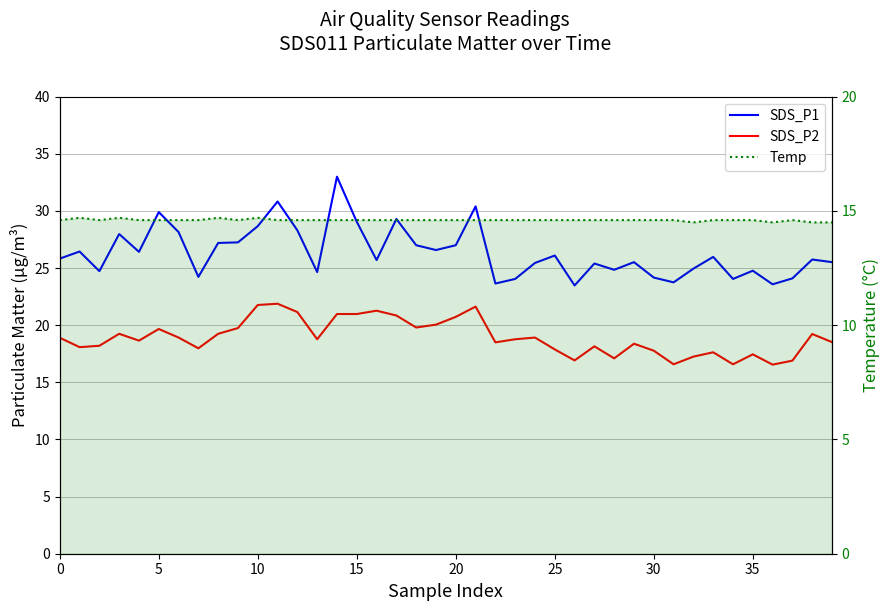

List the series in order of their peak value, highest first.

SDS_P1, SDS_P2, Temp